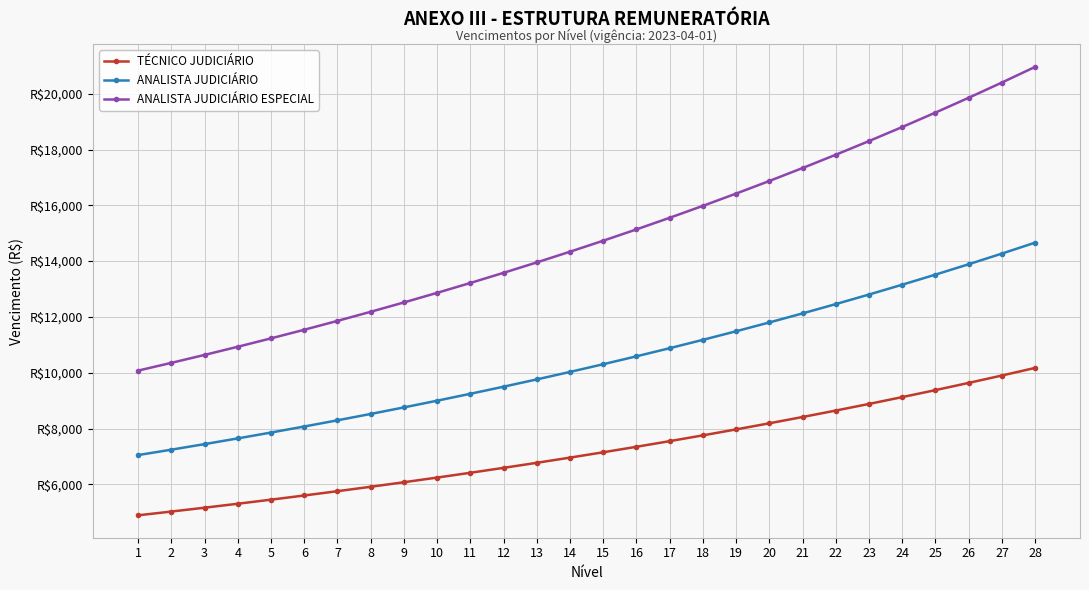

Does the chart have visible grid lines?

Yes